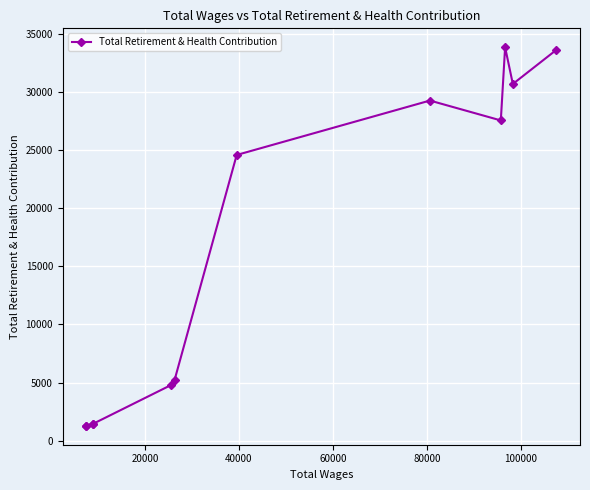

How many series are shown in this chart?

1